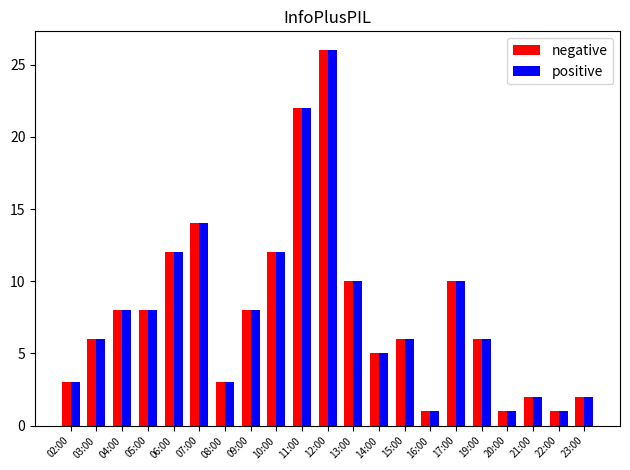

What are all the series names shown in the legend?

negative, positive